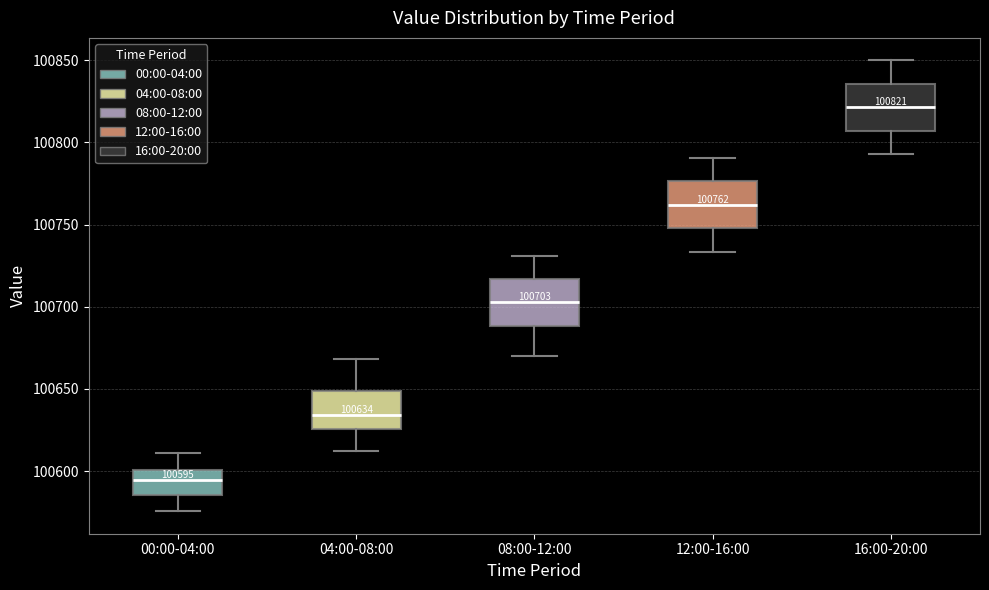

Which box has the highest median line?

16:00-20:00